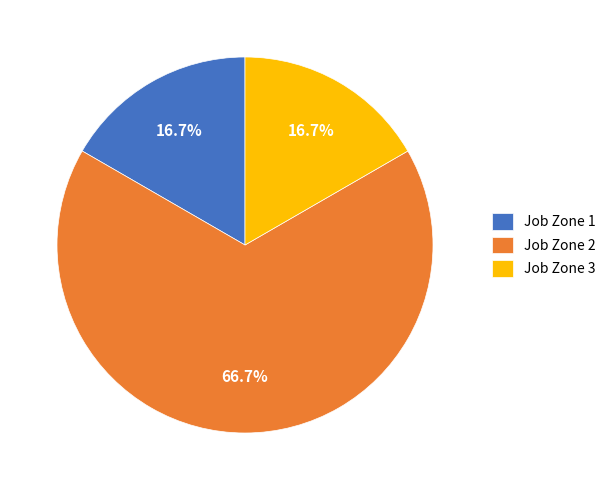

How many slices are in this pie chart?

3